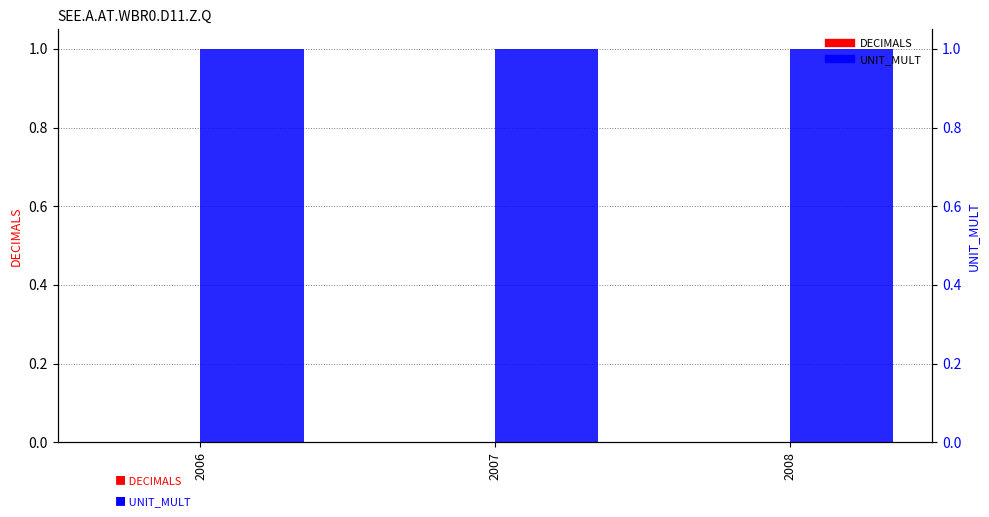

Reading right to left, extract all data points from this chart.

DECIMALS: 0	0	0
UNIT_MULT: 1	1	1